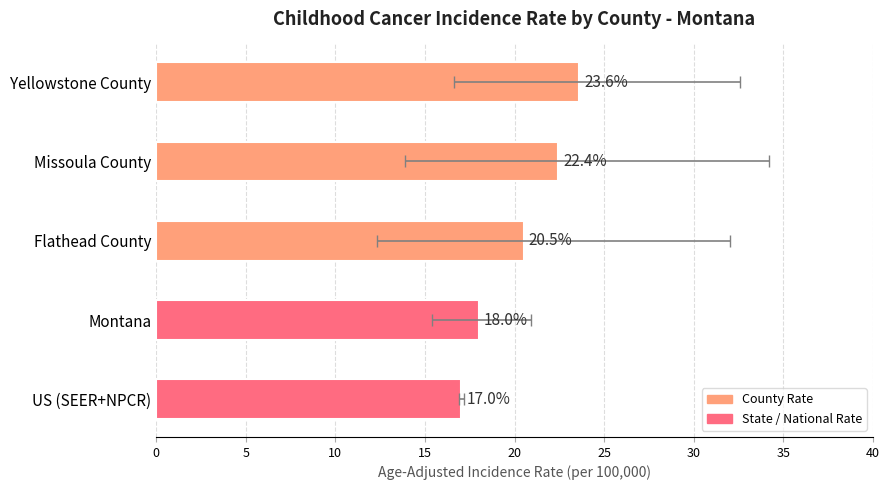

Does the chart contain stacked bars?

No